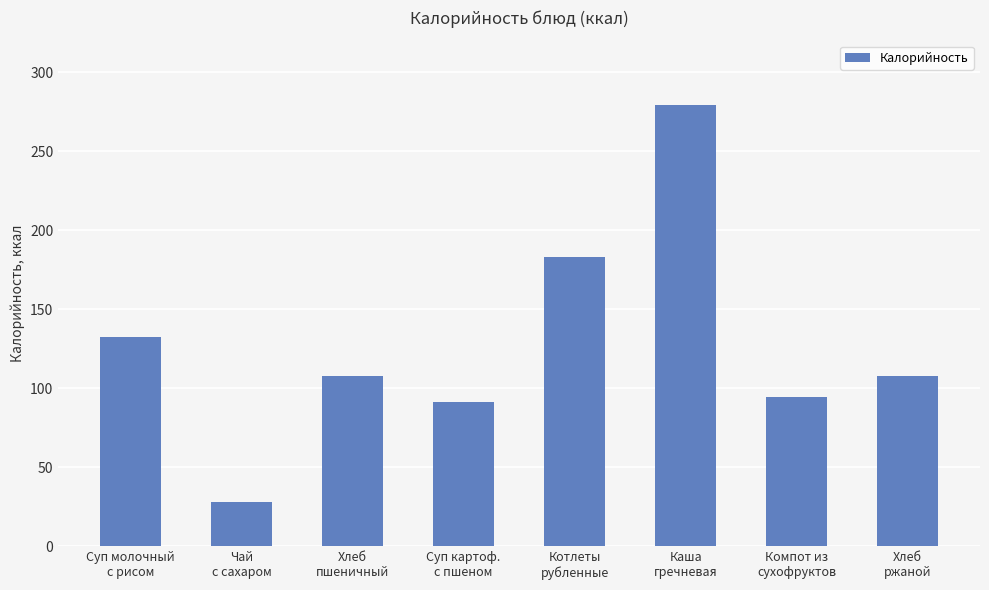

At which category does the chart reach its minimum across all series?

Чай
с сахаром